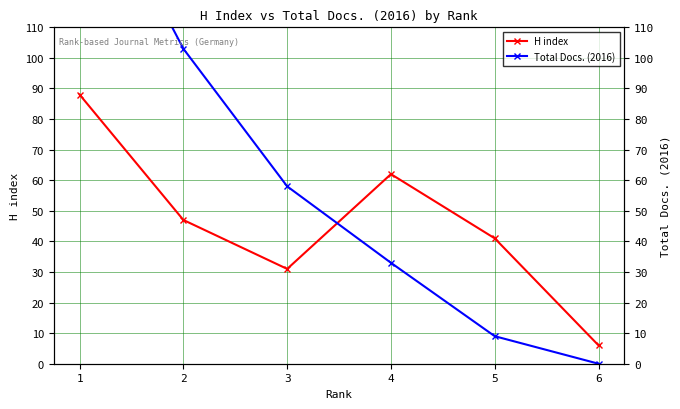

How many data points in Total Docs. (2016) are less than 58?

3